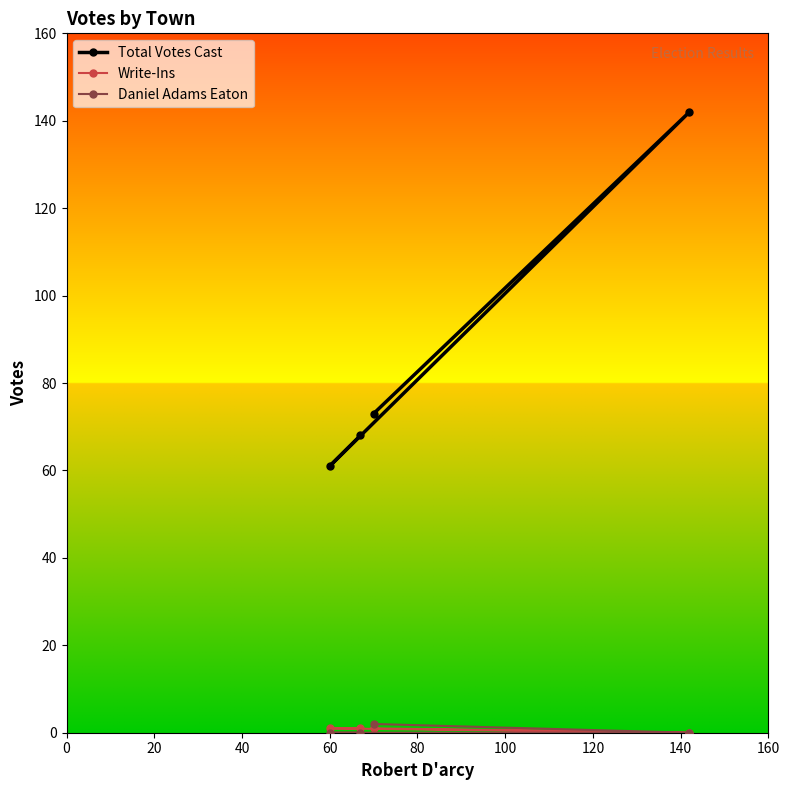

What is the minimum value for Total Votes Cast?

61